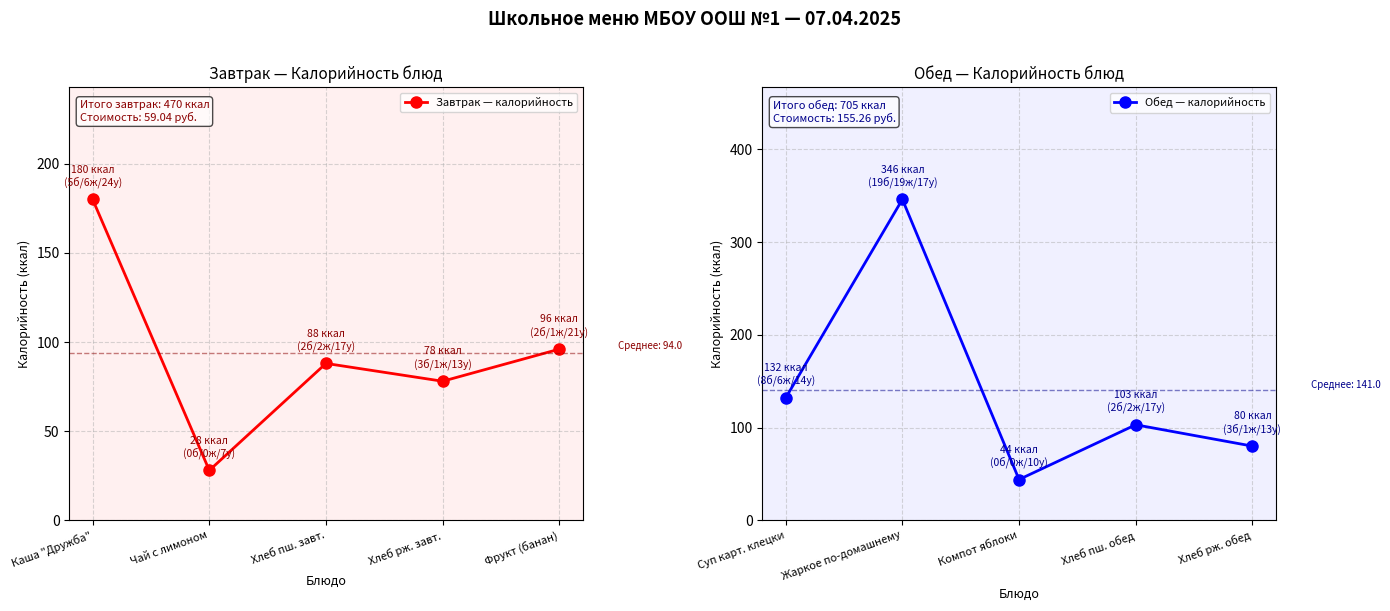

True or false: Завтрак — калорийность has more than 2 interior local peaks.

False